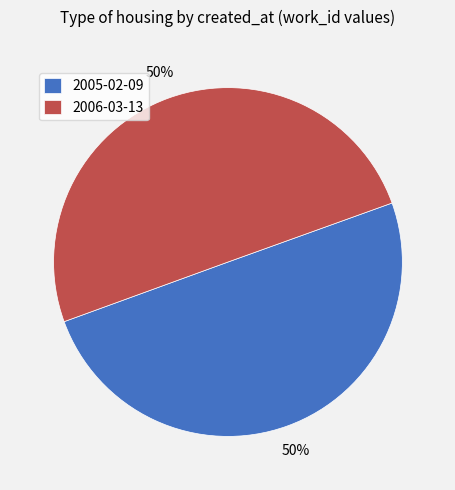

To the nearest percent, what portion does 2006-03-13 represent?

50%